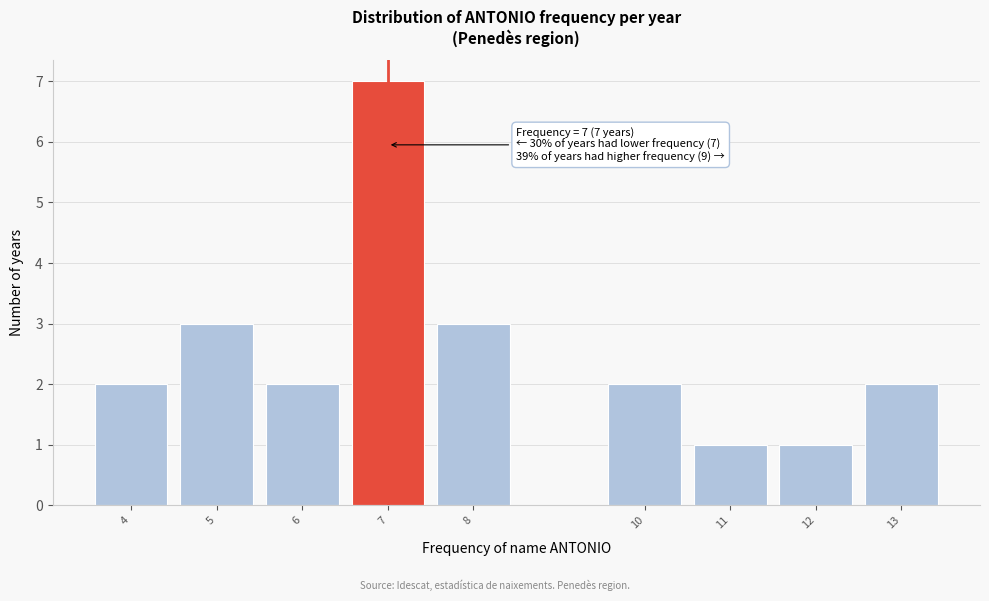

Reading right to left, transcribe all the data shown in this chart.

13=2	12=1	11=1	10=2	8=3	7=7	6=2	5=3	4=2